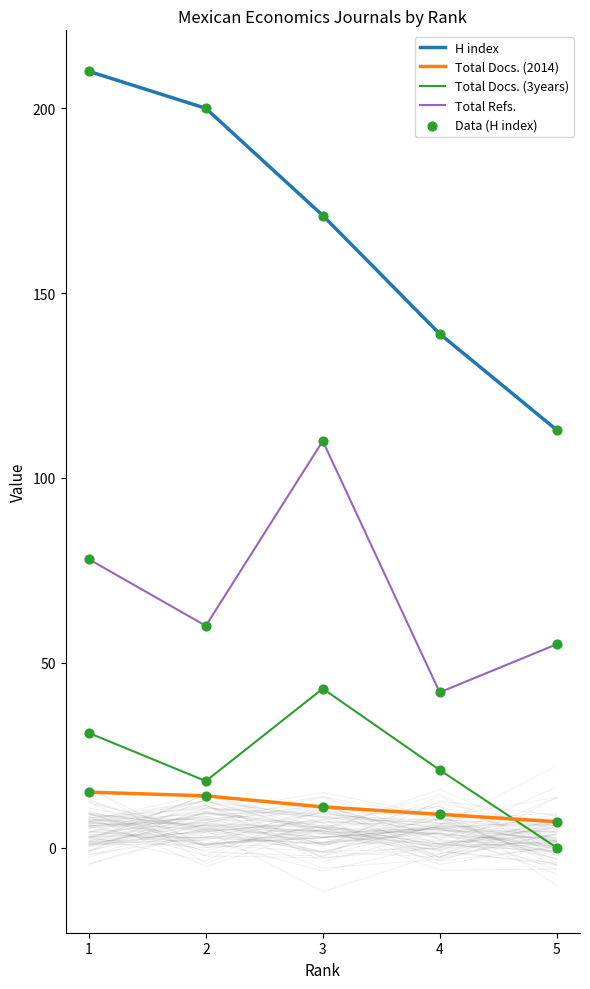

Which series reaches the maximum Y coordinate?

H index